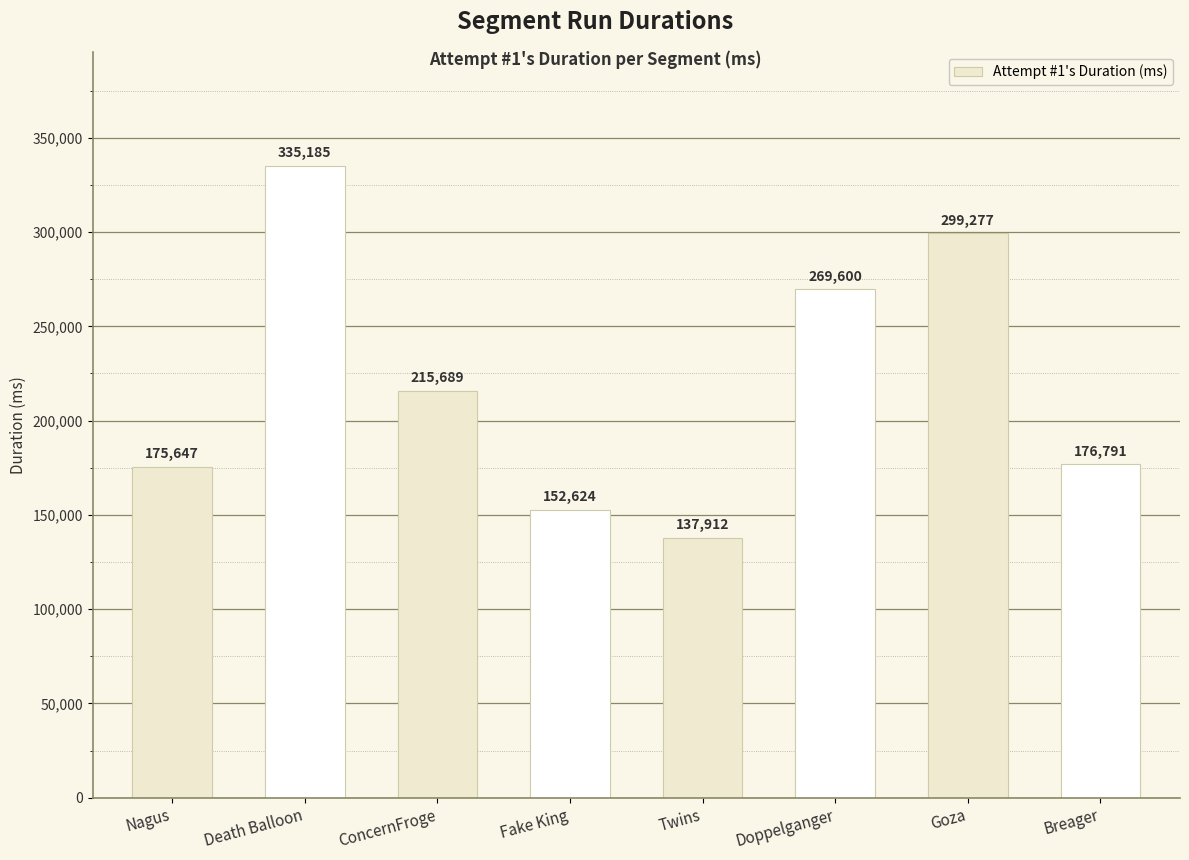

What is the label of the 8th bar from the left?

Breager